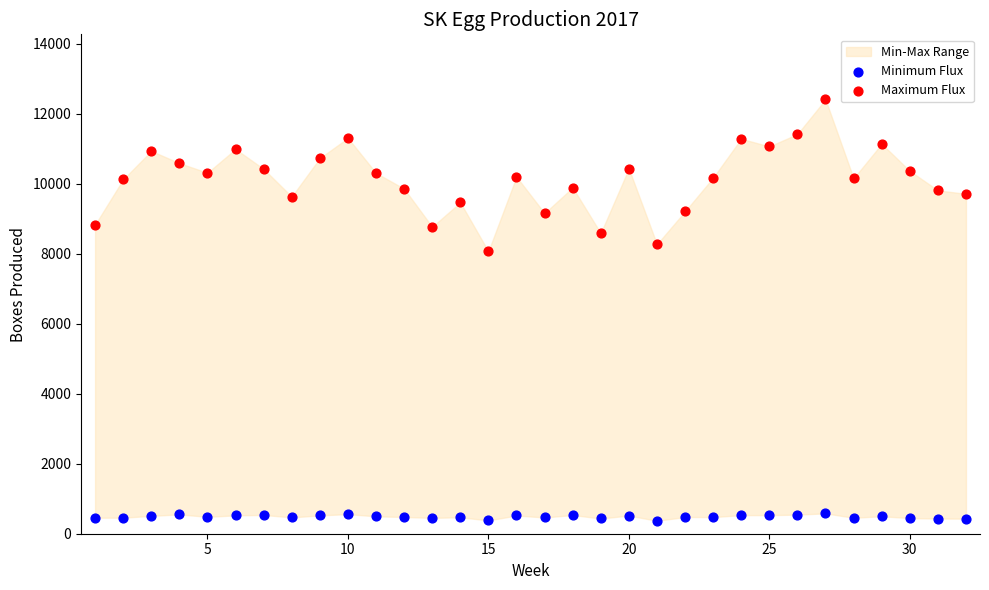

Across all series, what Y value is closest to 6387?

8066